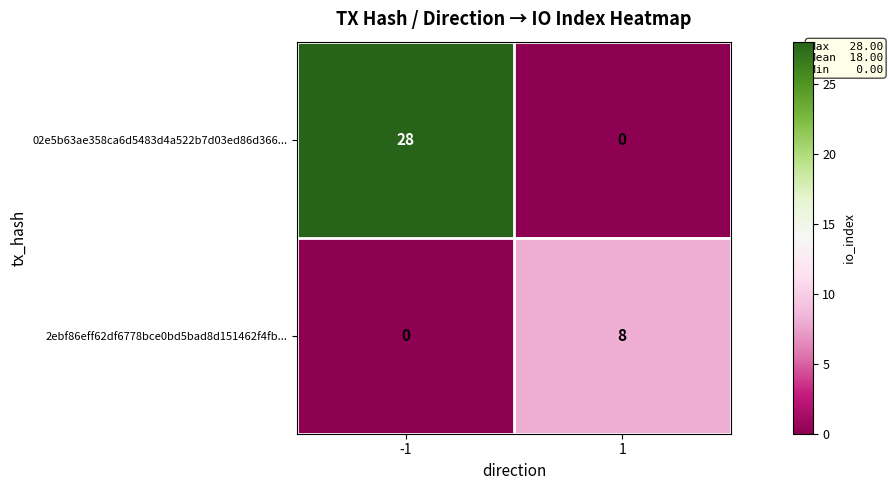

How many distinct data groups are displayed?

2